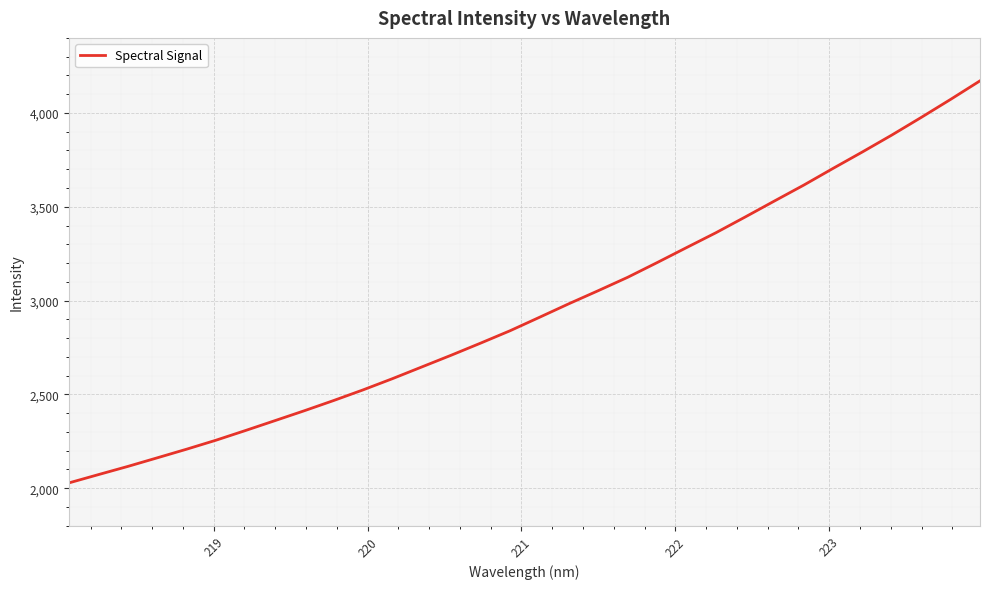

What is the smallest value displayed?

2028.4